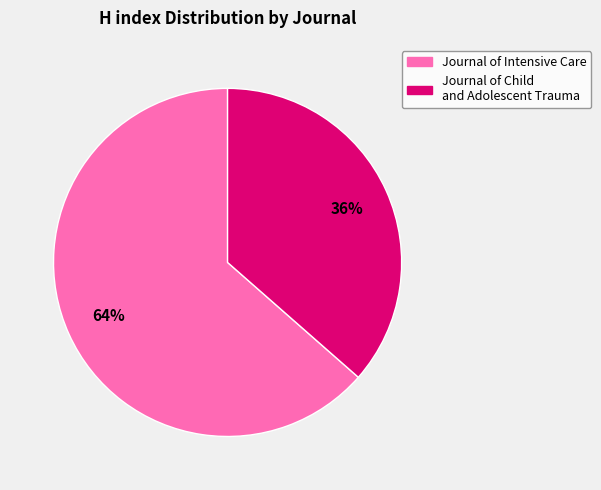

The Journal of Child and Adolescent Trauma slice represents 36% of the pie. True or false?

True